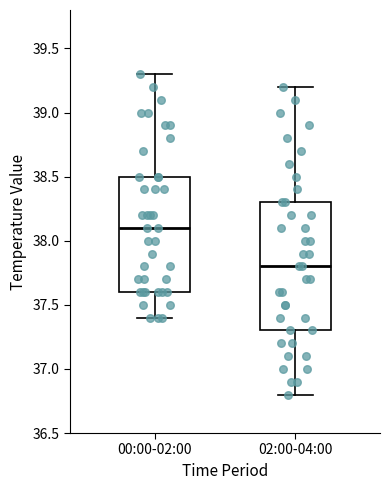

Where does the upper whisker of the box for 00:00-02:00 end on the y-axis? The values are not printed on the chart, so give them approximately, as read against the axis.

39.3